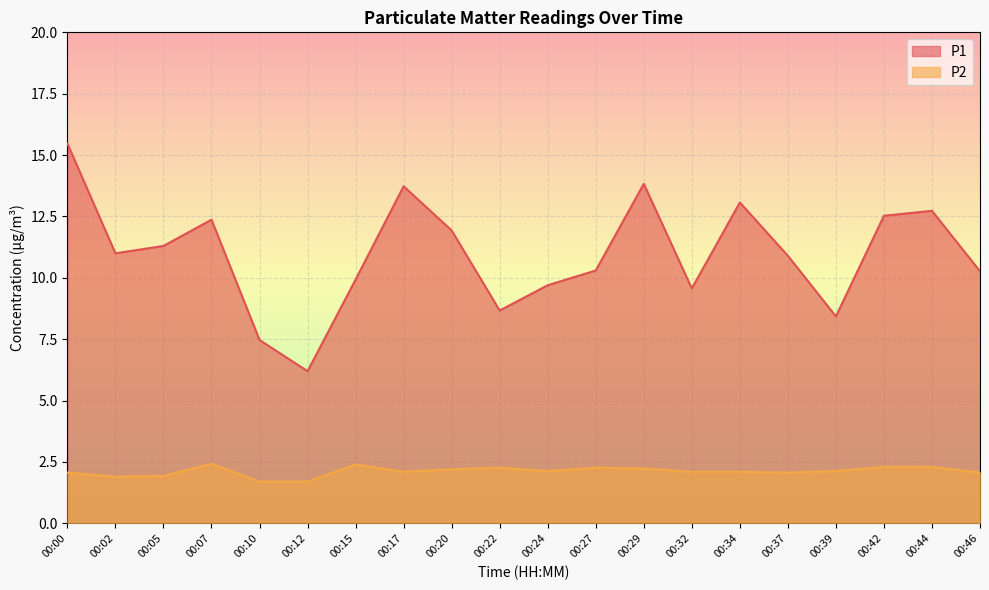

Reading left to right, what are all the values shown in this chart?

P1: 00:00=15.5	00:02=11.0	00:05=11.3	00:07=12.4	00:10=7.5	00:12=6.2	00:15=9.9	00:17=13.7	00:20=11.9	00:22=8.7	00:24=9.7	00:27=10.3	00:29=13.8	00:32=9.6	00:34=13.1	00:37=10.9	00:39=8.4	00:42=12.5	00:44=12.7	00:46=10.3
P2: 00:00=2.1	00:02=1.9	00:05=1.9	00:07=2.4	00:10=1.7	00:12=1.7	00:15=2.4	00:17=2.1	00:20=2.2	00:22=2.3	00:24=2.1	00:27=2.3	00:29=2.2	00:32=2.1	00:34=2.1	00:37=2.1	00:39=2.1	00:42=2.3	00:44=2.3	00:46=2.1